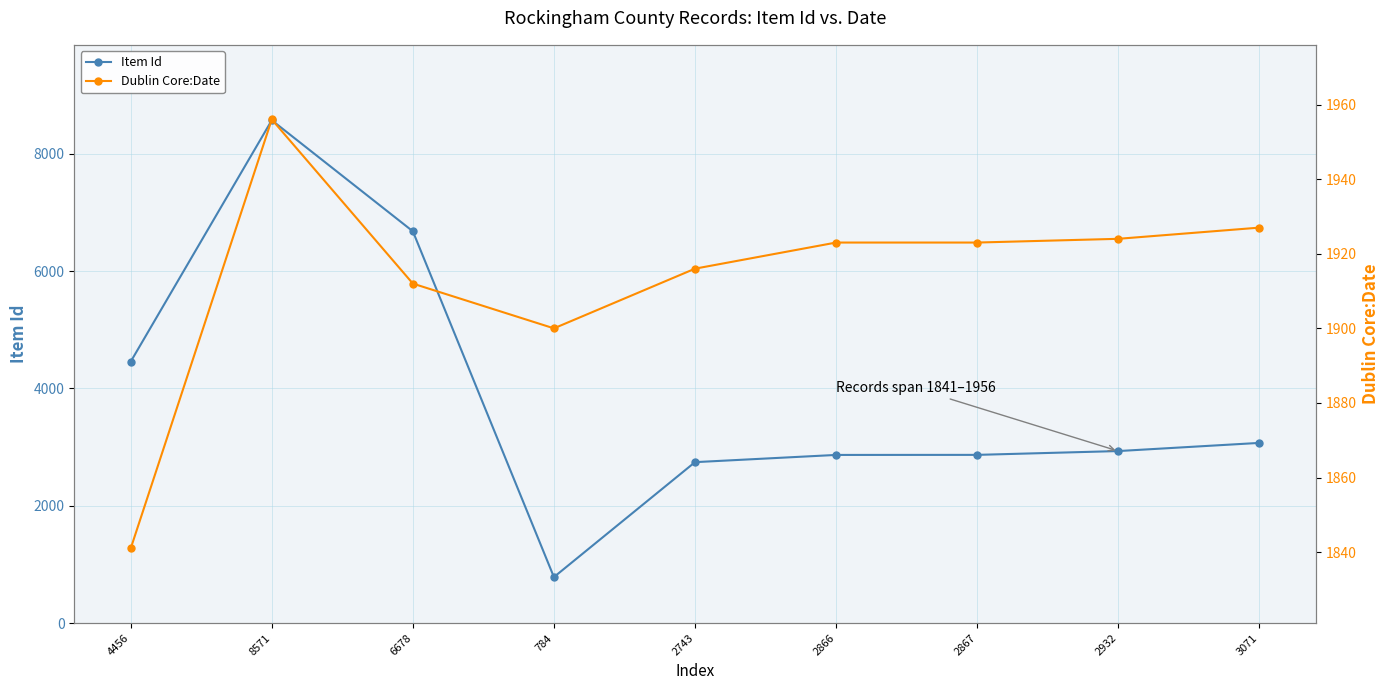

Which series has the largest range (max minus min)?

Item Id